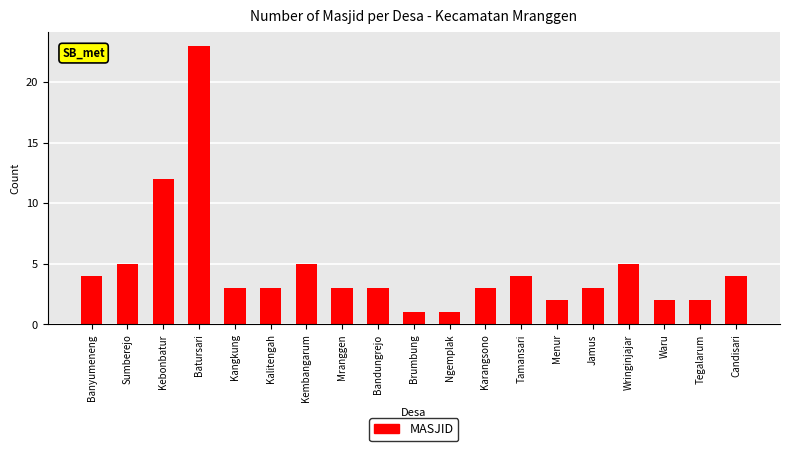

Reading right to left, transcribe all the data shown in this chart.

4	2	2	5	3	2	4	3	1	1	3	3	5	3	3	23	12	5	4